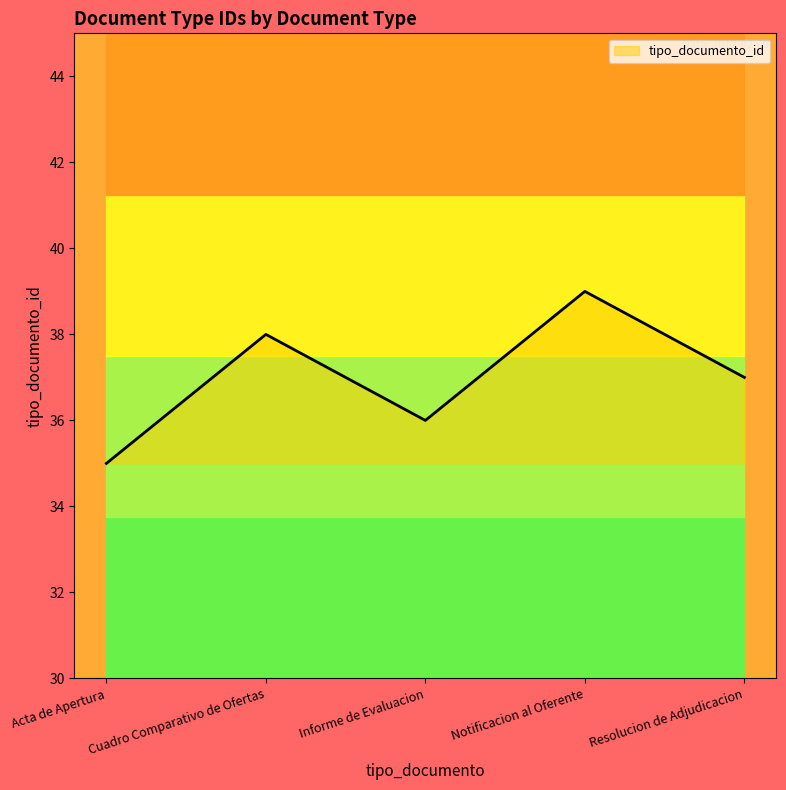

List the labels in order of value, smallest first.

Acta de Apertura, Informe de Evaluacion, Resolucion de Adjudicacion, Cuadro Comparativo de Ofertas, Notificacion al Oferente